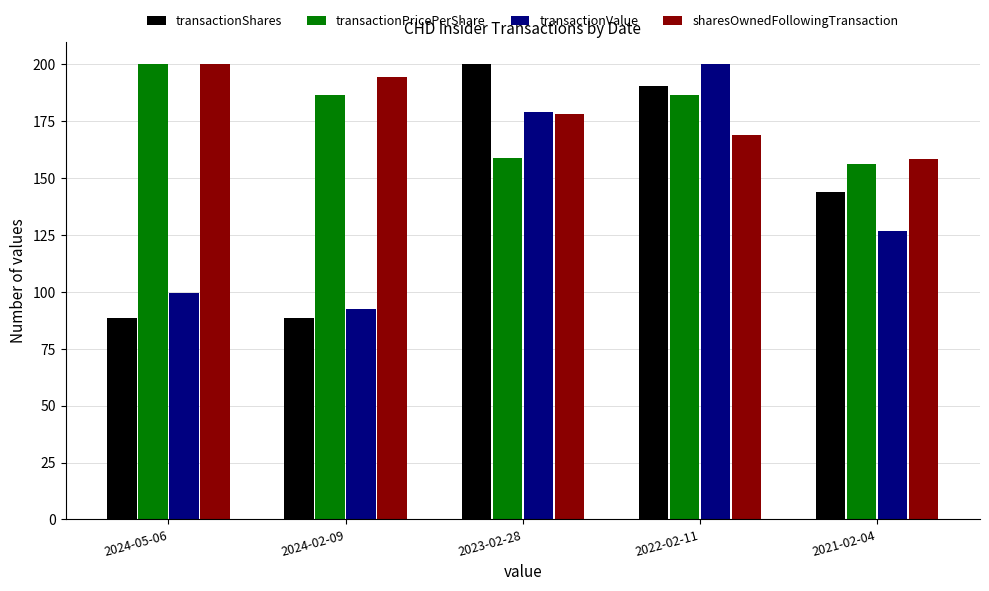

Does the chart contain any negative values?

No